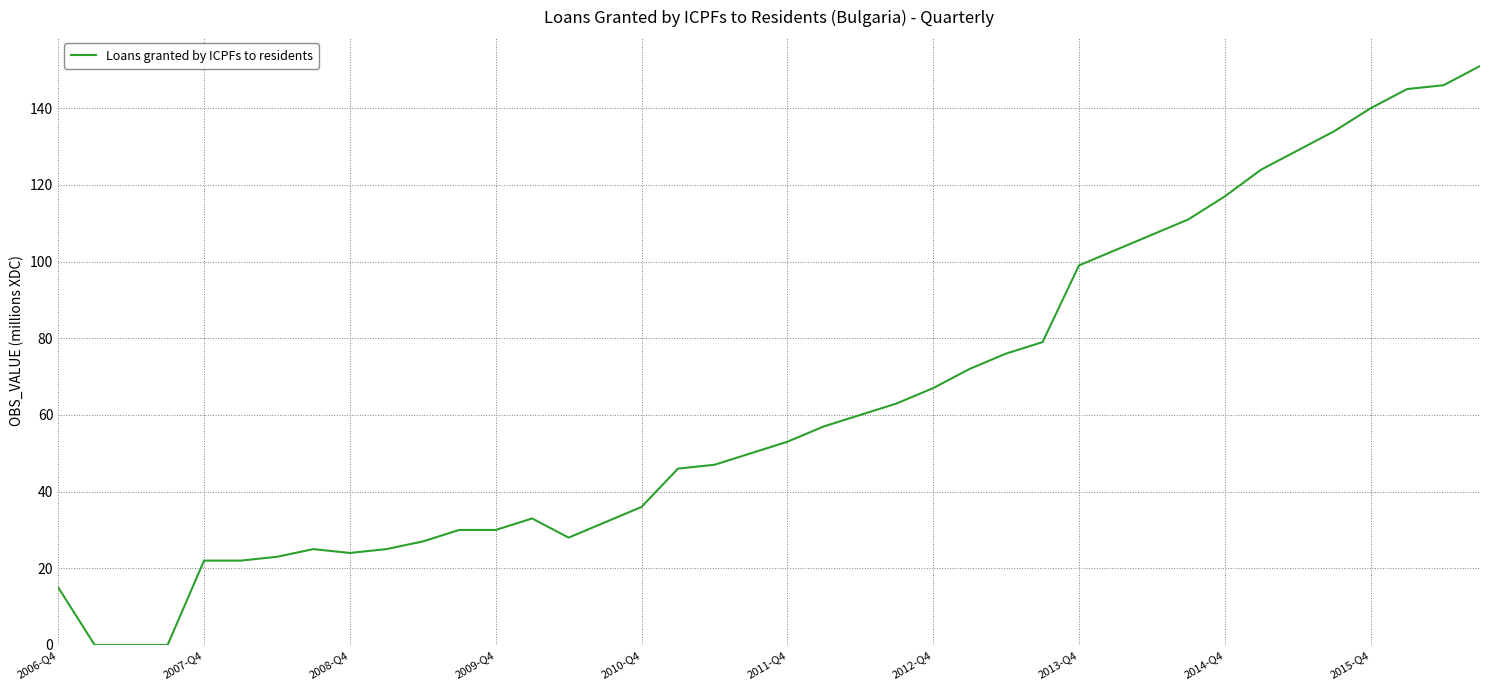

What is the greatest value displayed?

151